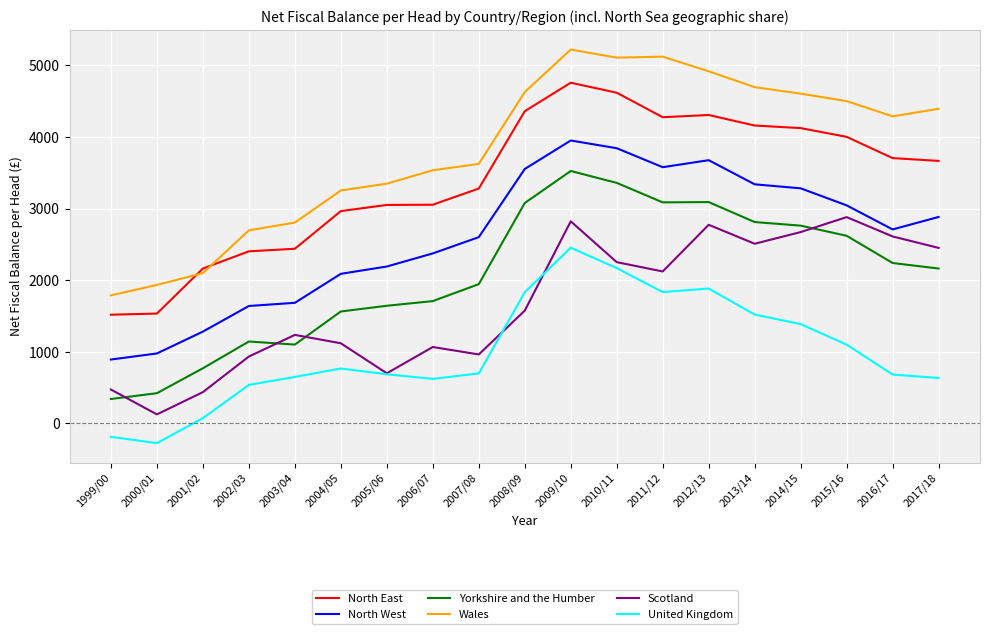

Which series has the largest range (max minus min)?

Wales